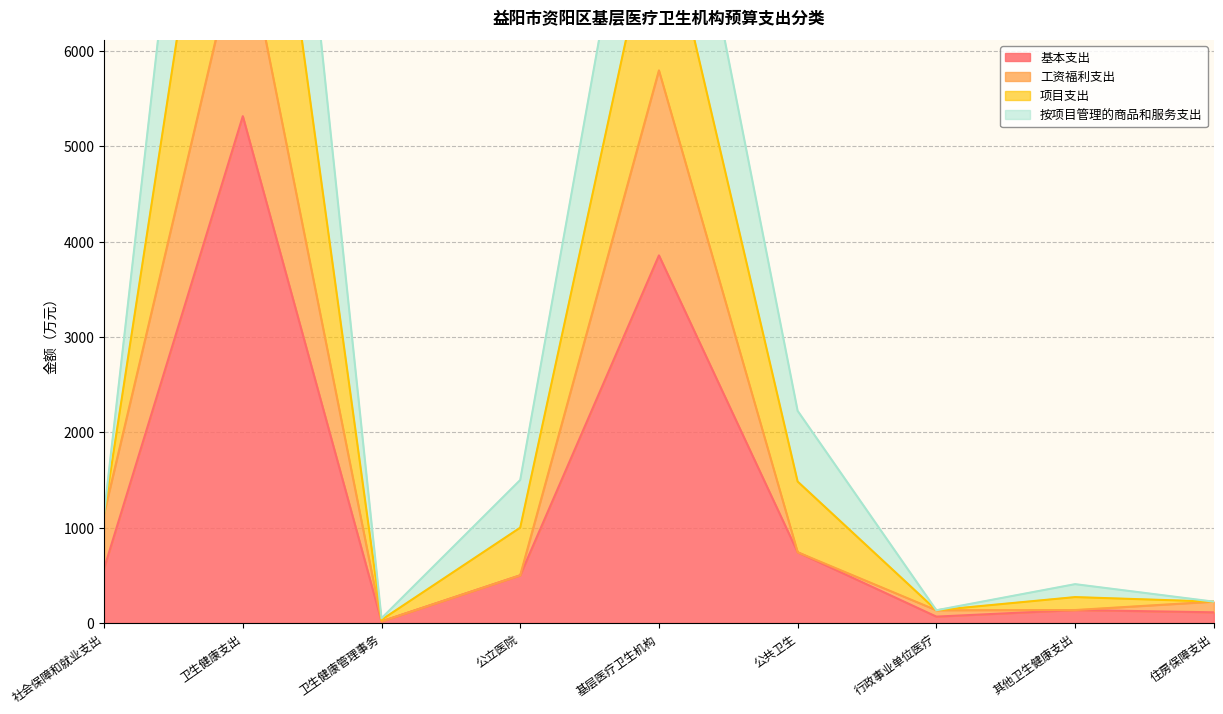

True or false: 项目支出 and 工资福利支出 cross at least once.

False